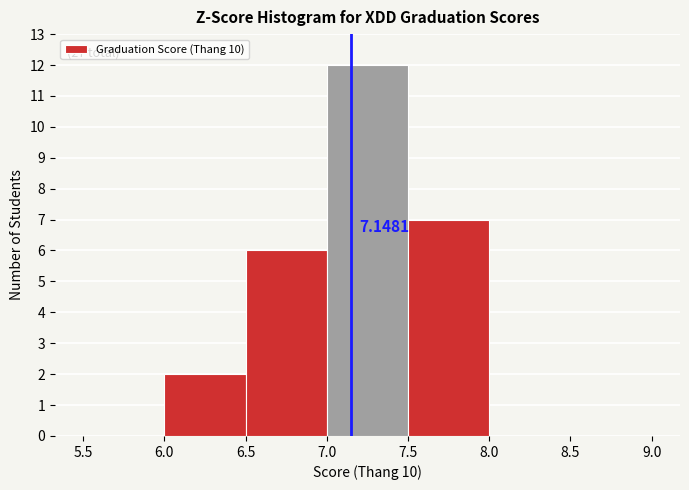

Which range on the x-axis has the tallest bar?

7.0 to 7.5